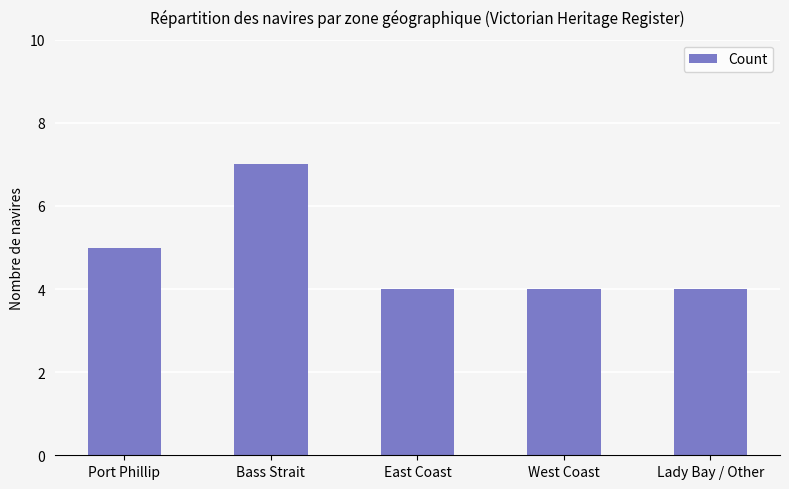

At which category does the chart reach its peak across all series?

Bass Strait